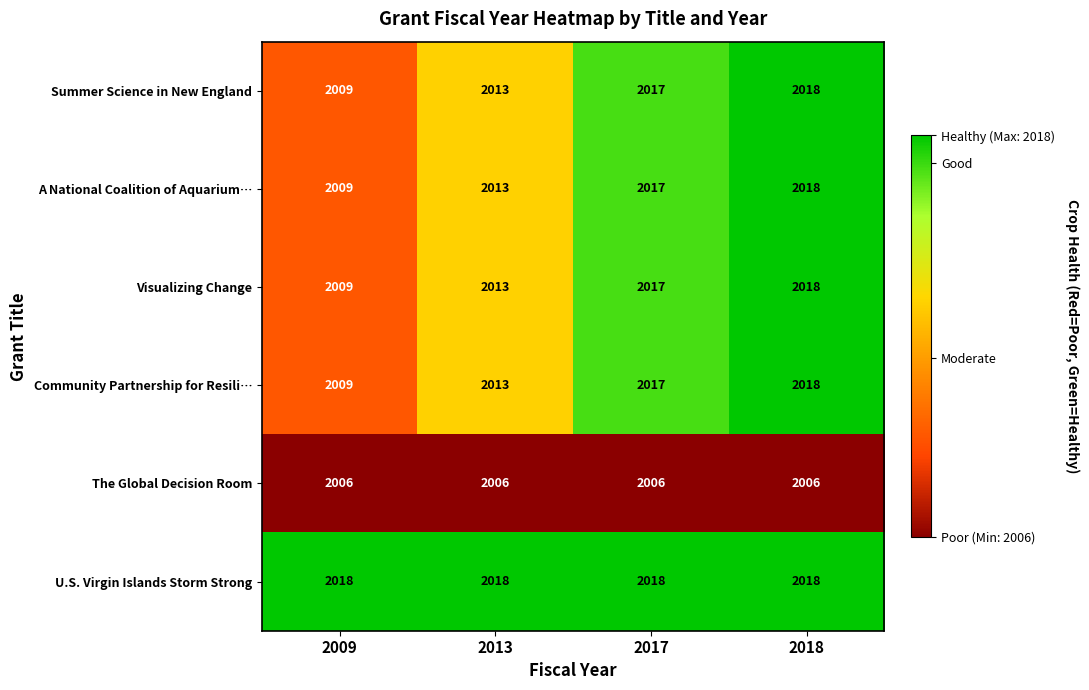

How many series are shown in this chart?

6